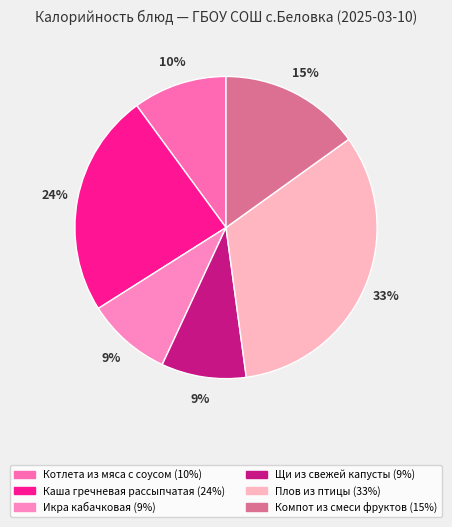

Is there any slice that represents more than half of the pie?

No